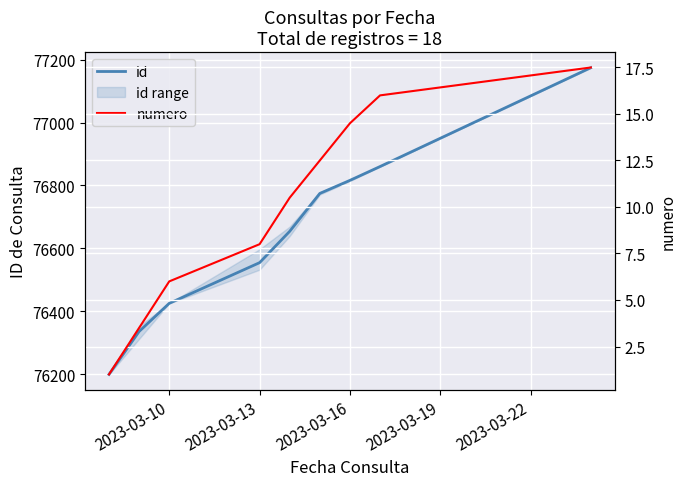

The id series shows 134451.6 at 2023-03-22. True or false?

False